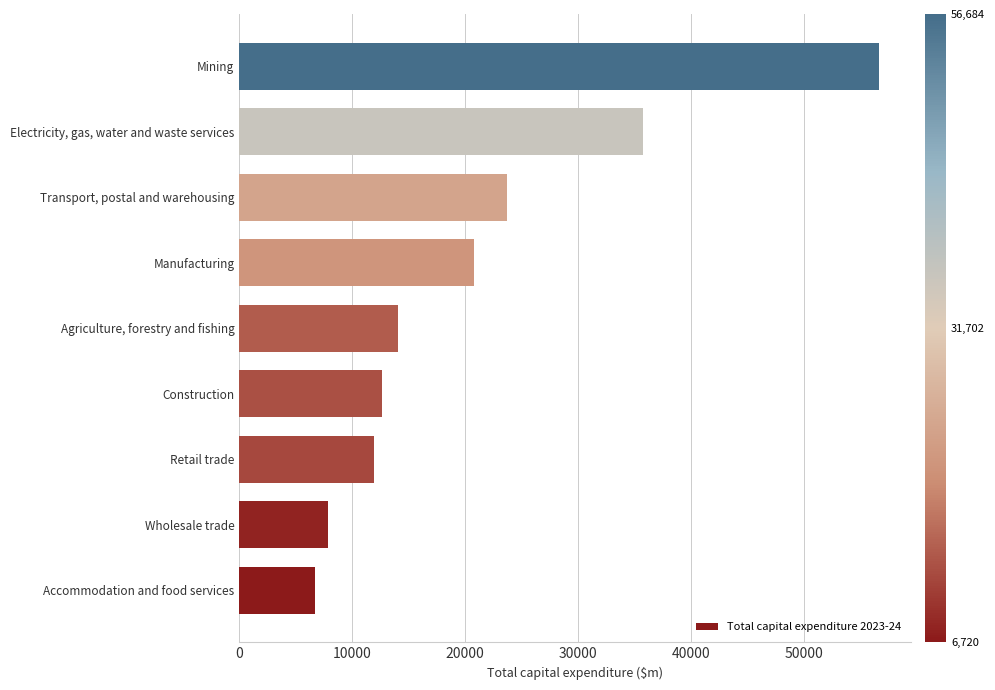

Between Electricity, gas, water and waste services and Mining, which is larger?

Mining